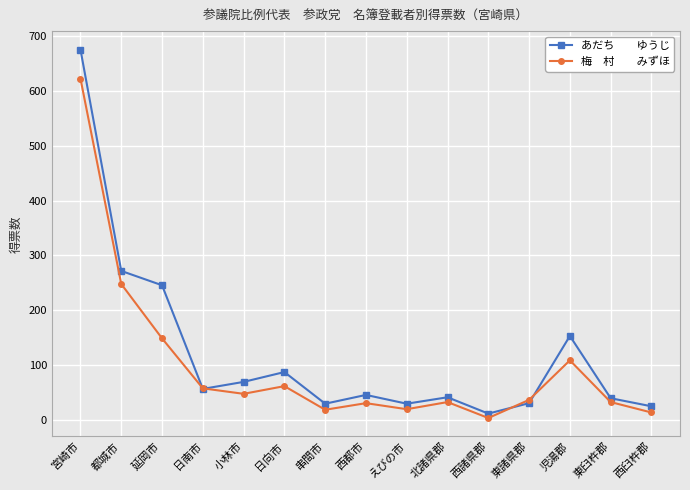

What is the difference between the highest and lowest values at 都城市?

23.8